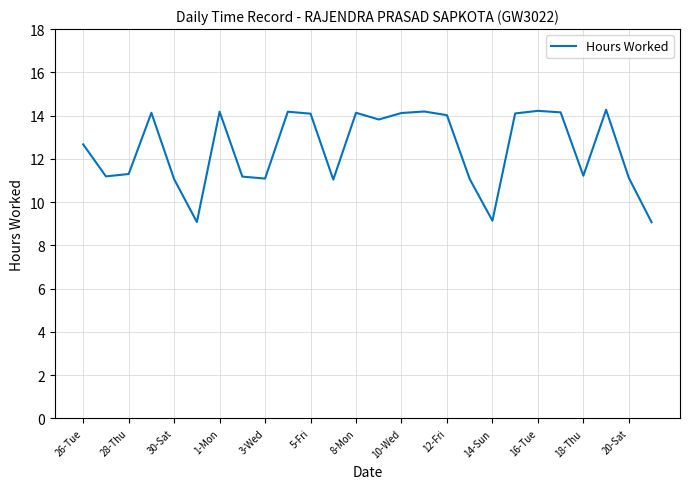

What is the smallest value displayed?

9.1